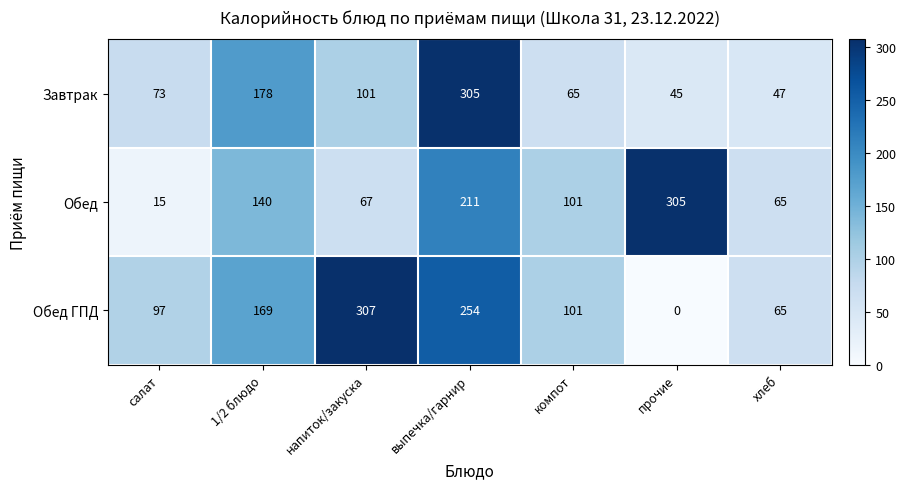

At which category is the sum across all series the highest?

выпечка/гарнир